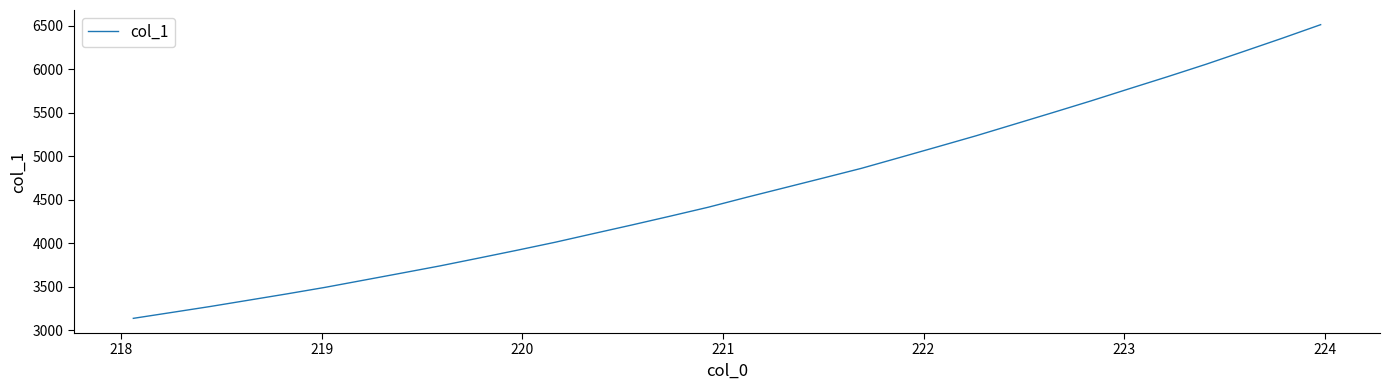

What is the minimum value shown in the chart?

3134.5